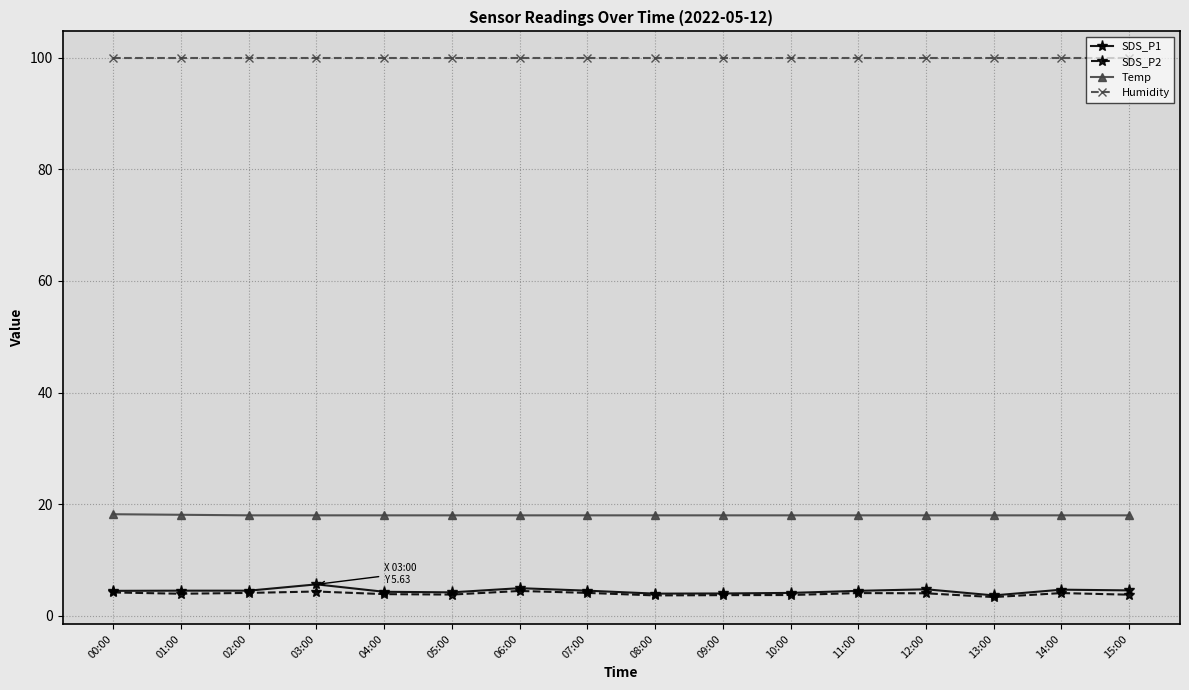

How many data points does each series have?

16